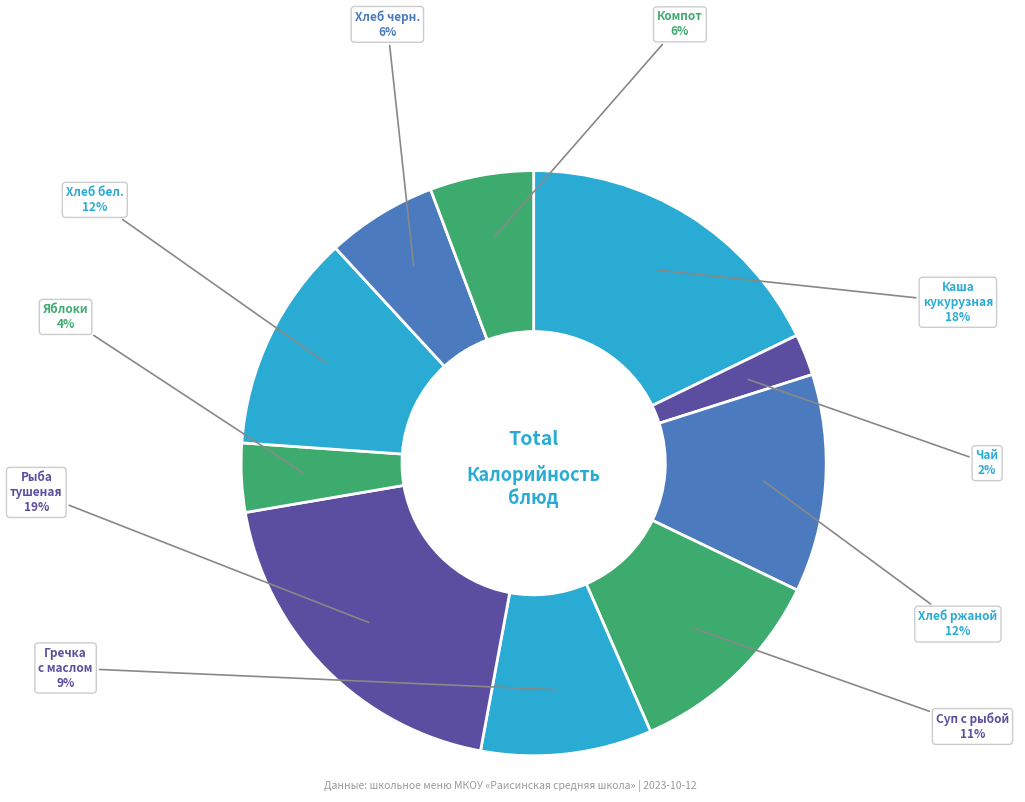

Which category has the biggest portion of the pie?

Рыба тушеная